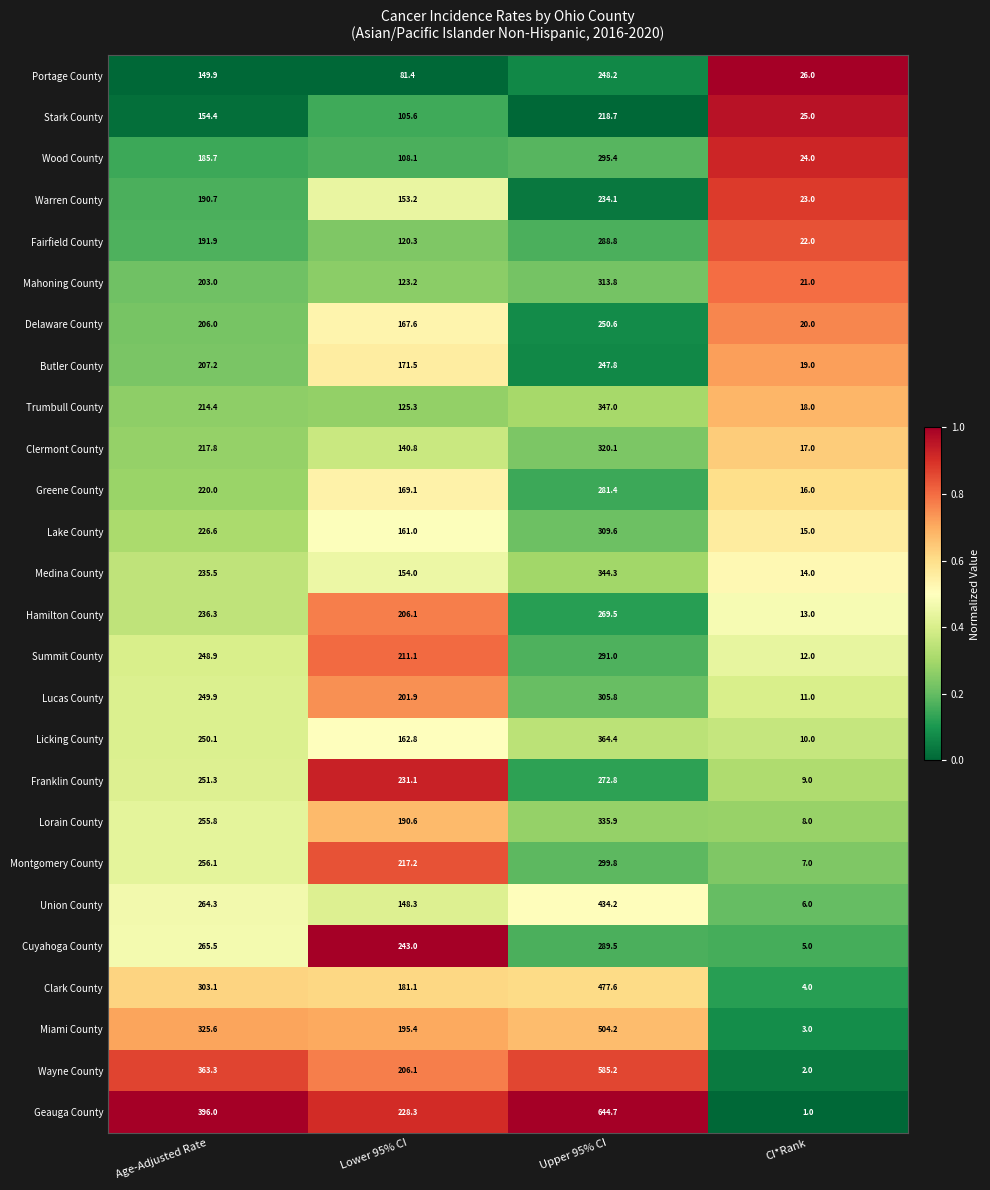

At which label does Lake County first exceed 226?

Age-Adjusted Rate